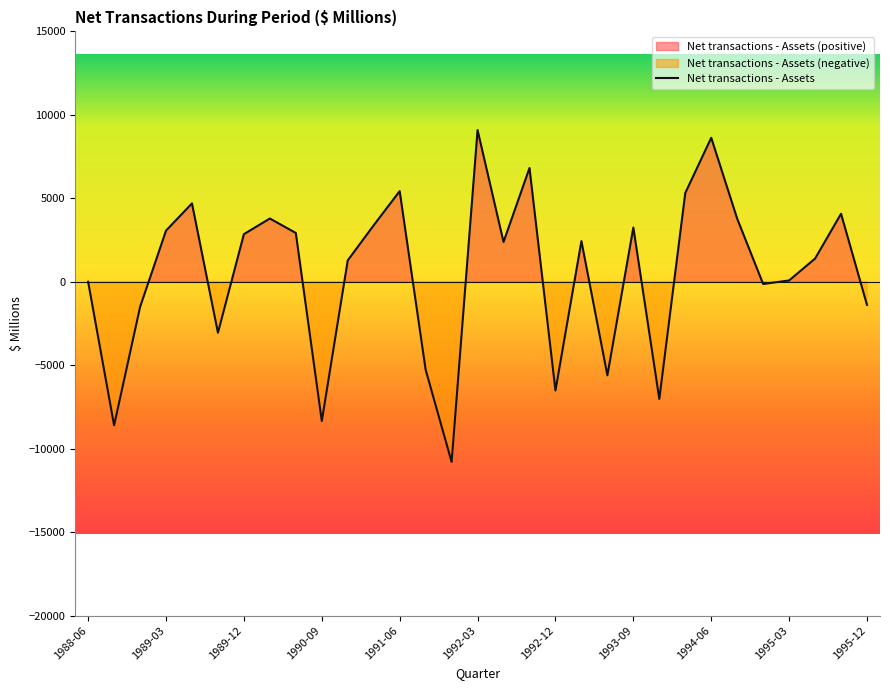

What is the value of the 15th point from the left?

-10793